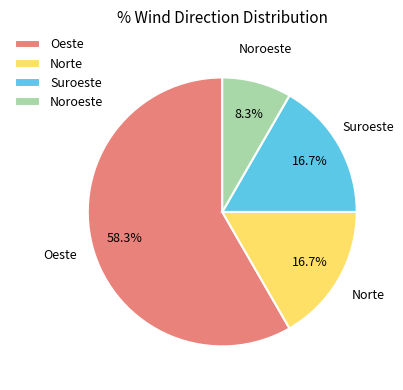

Does Oeste represent more than half of the total?

Yes